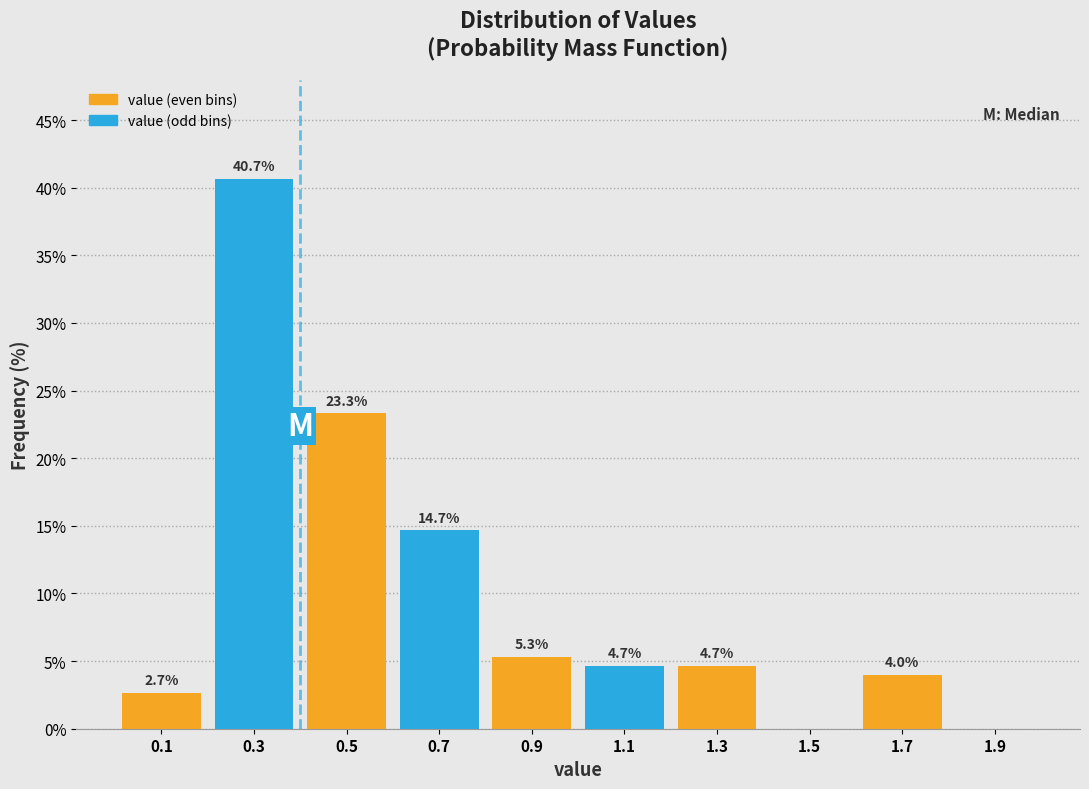

Which range on the x-axis has the tallest bar?

0.2 to 0.4